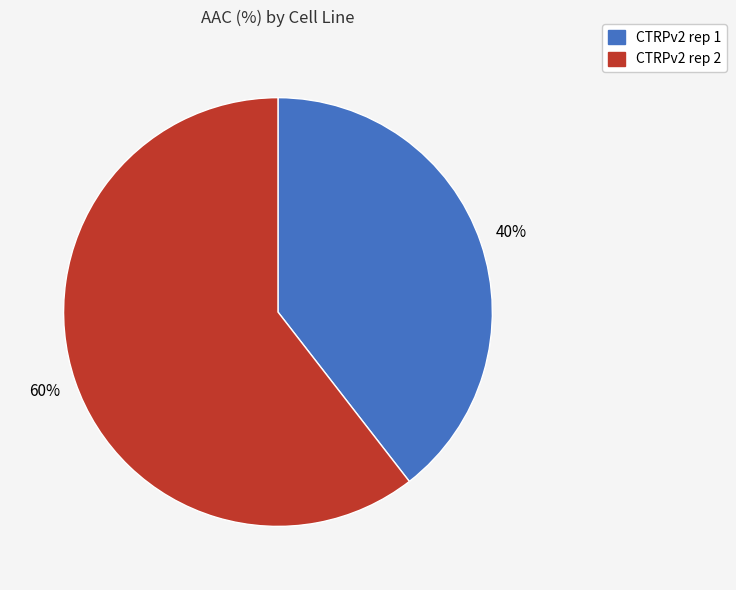

To the nearest percent, what is the combined percentage of CTRPv2 rep 1 and CTRPv2 rep 2?

100%